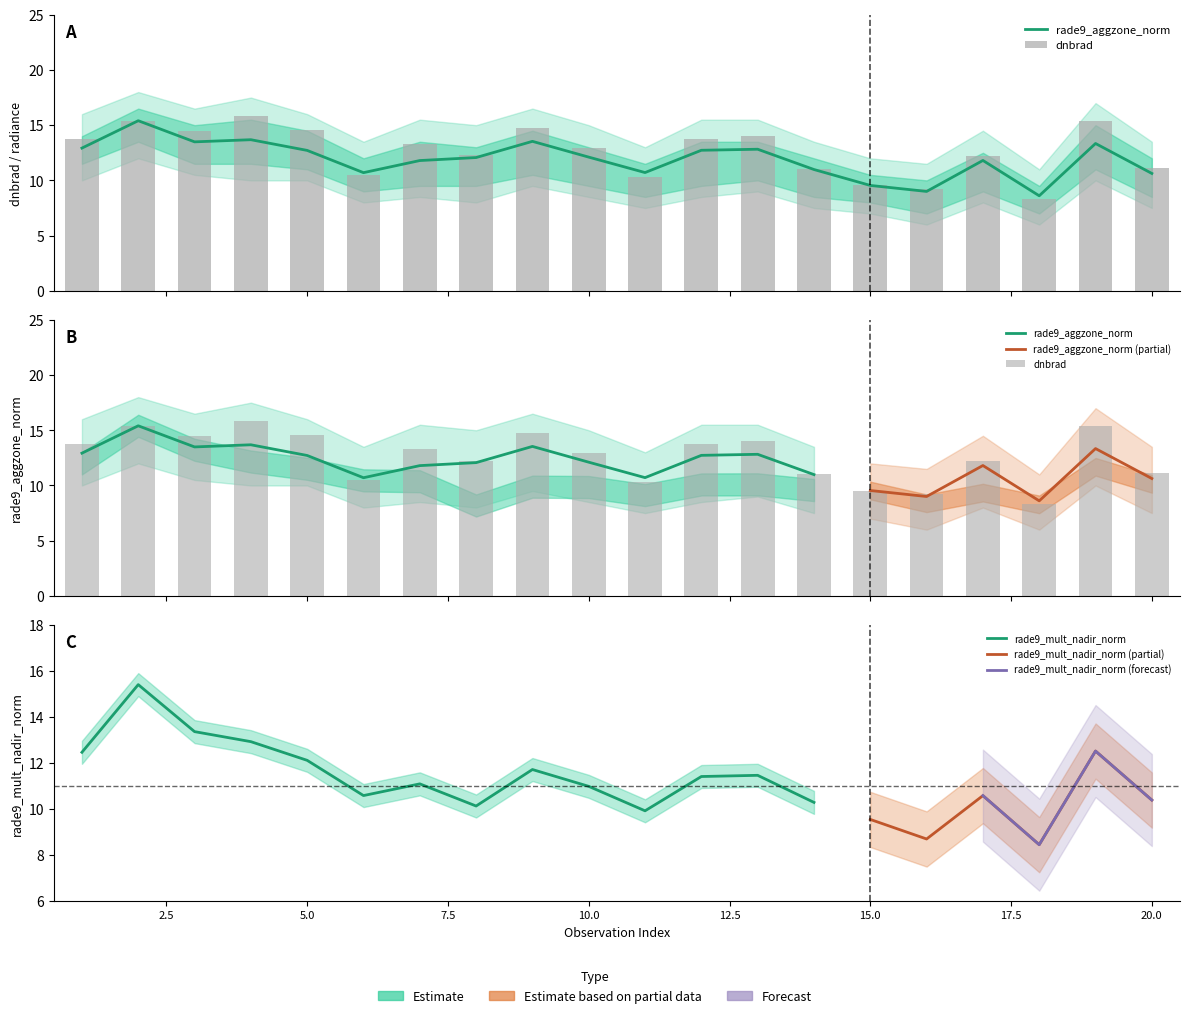

At 16, list the series in order from smallest to largest.

rade9_aggzone_norm, dnbrad